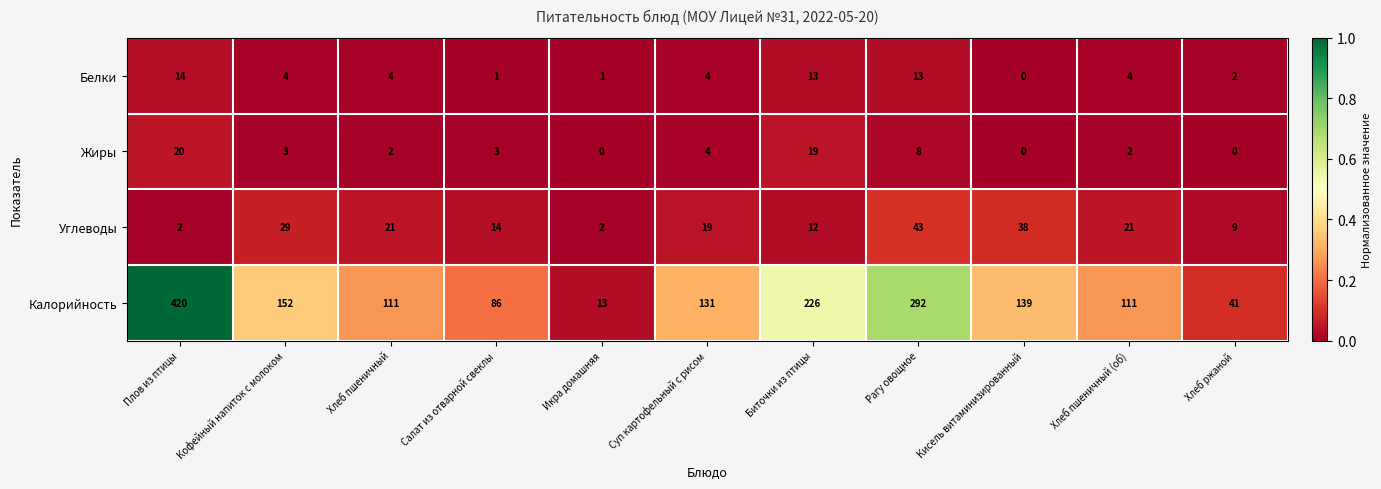

Where does the Углеводы series first go above 19?

Кофейный напиток с молоком